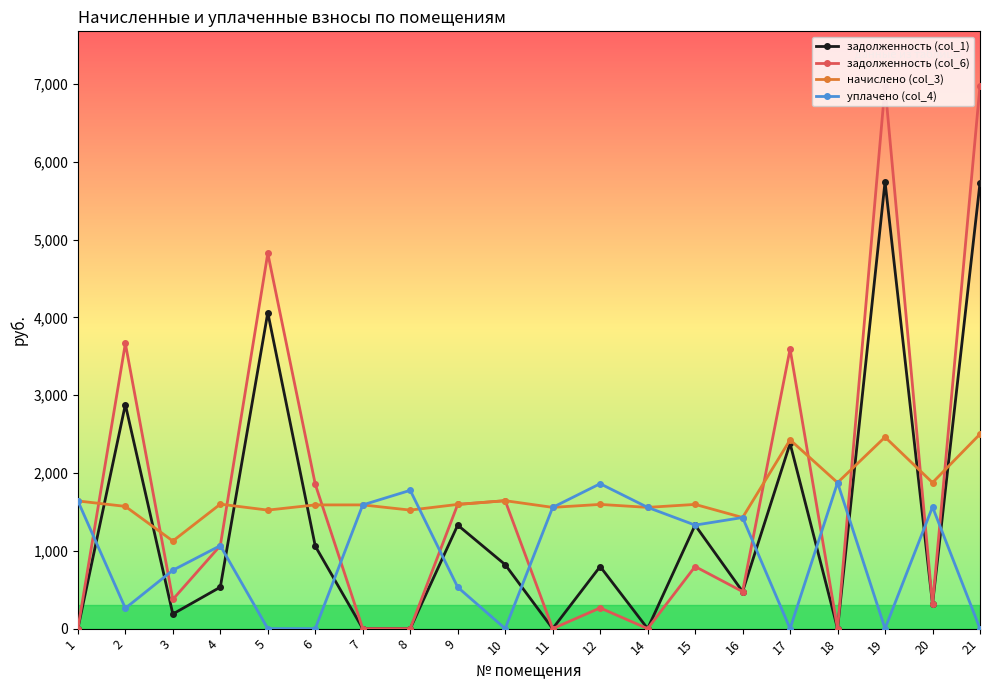

How many data points in уплачено (col_4) are less than 1330?

10